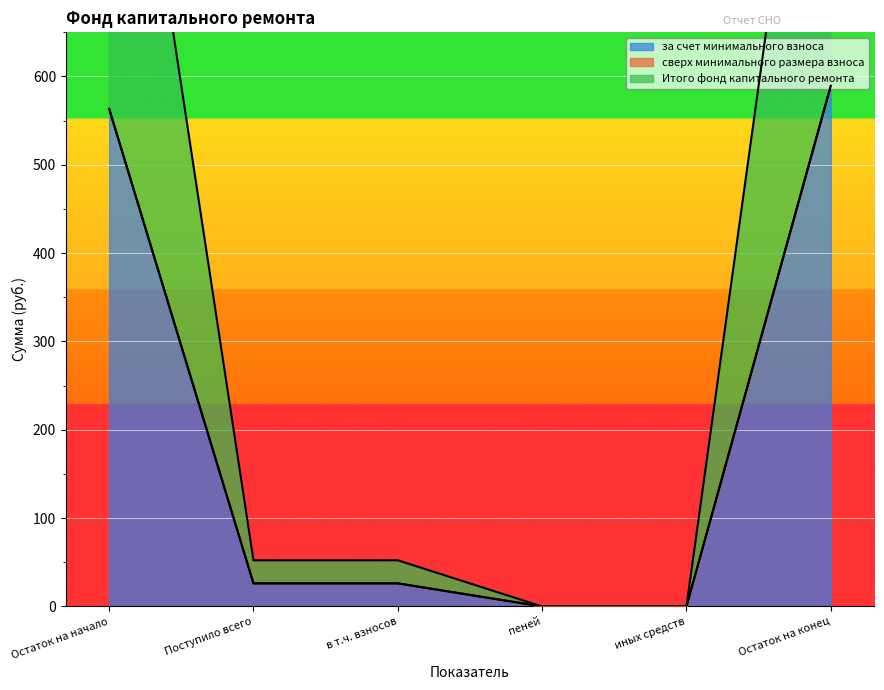

How many data points in Итого фонд капитального ремонта are less than 26?

2